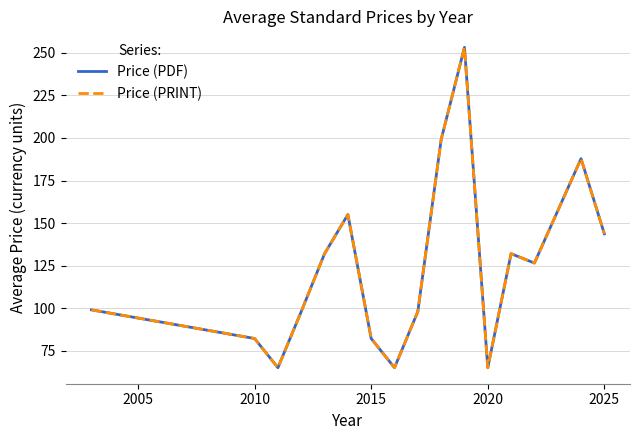

What is the value of the Price (PDF) point at the 11th from the left?

253.2